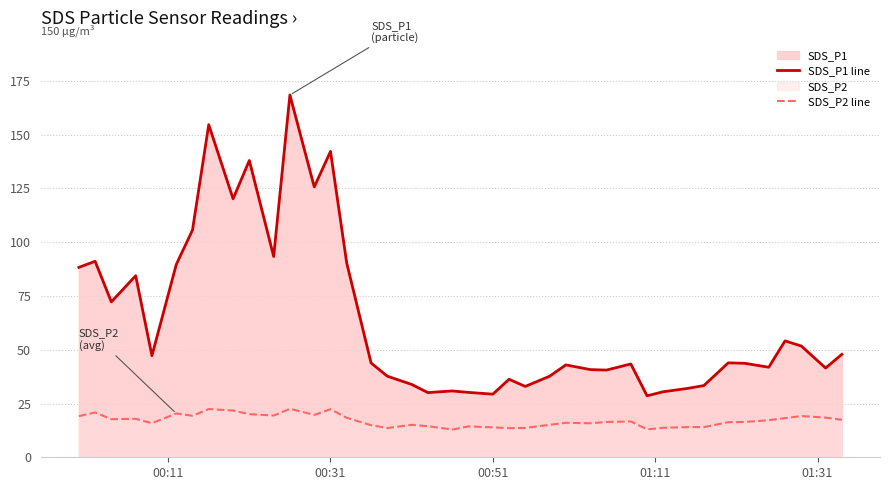

What is the value of the SDS_P1 line point at the 6th from the left?

89.7